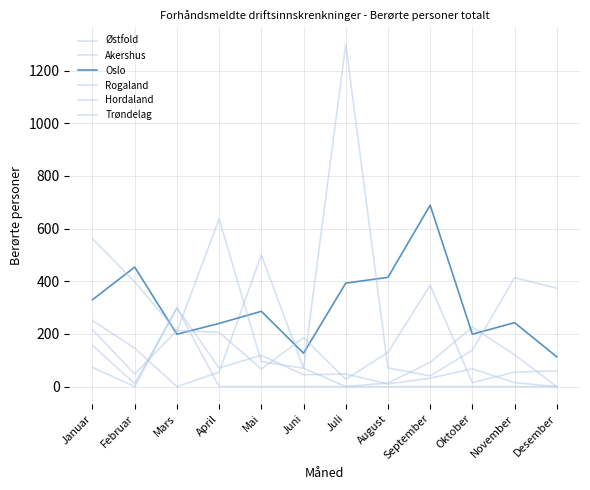

Between Februar and Juli, which series saw the biggest shift?

Rogaland